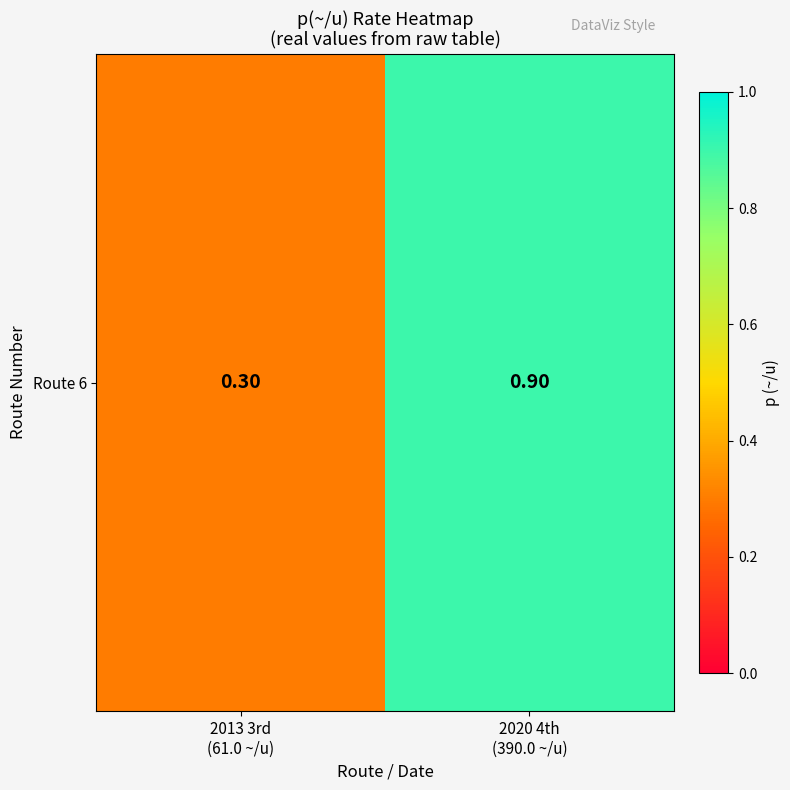

True or false: the data shows 1.4 at 2020 4th
(390.0 ~/u).

False